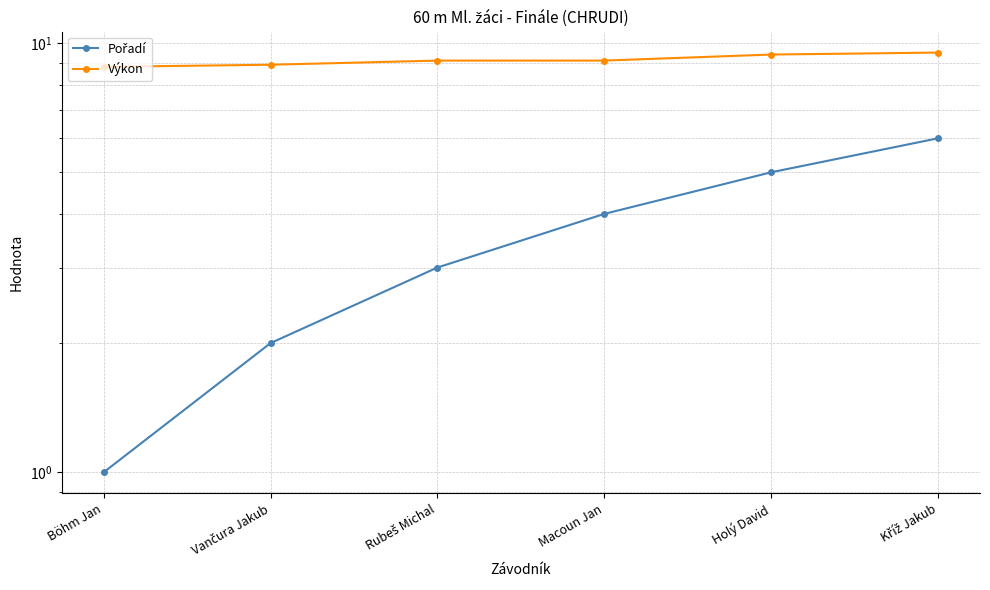

What is the spread (max minus min) of values at Rubeš Michal?

6.1